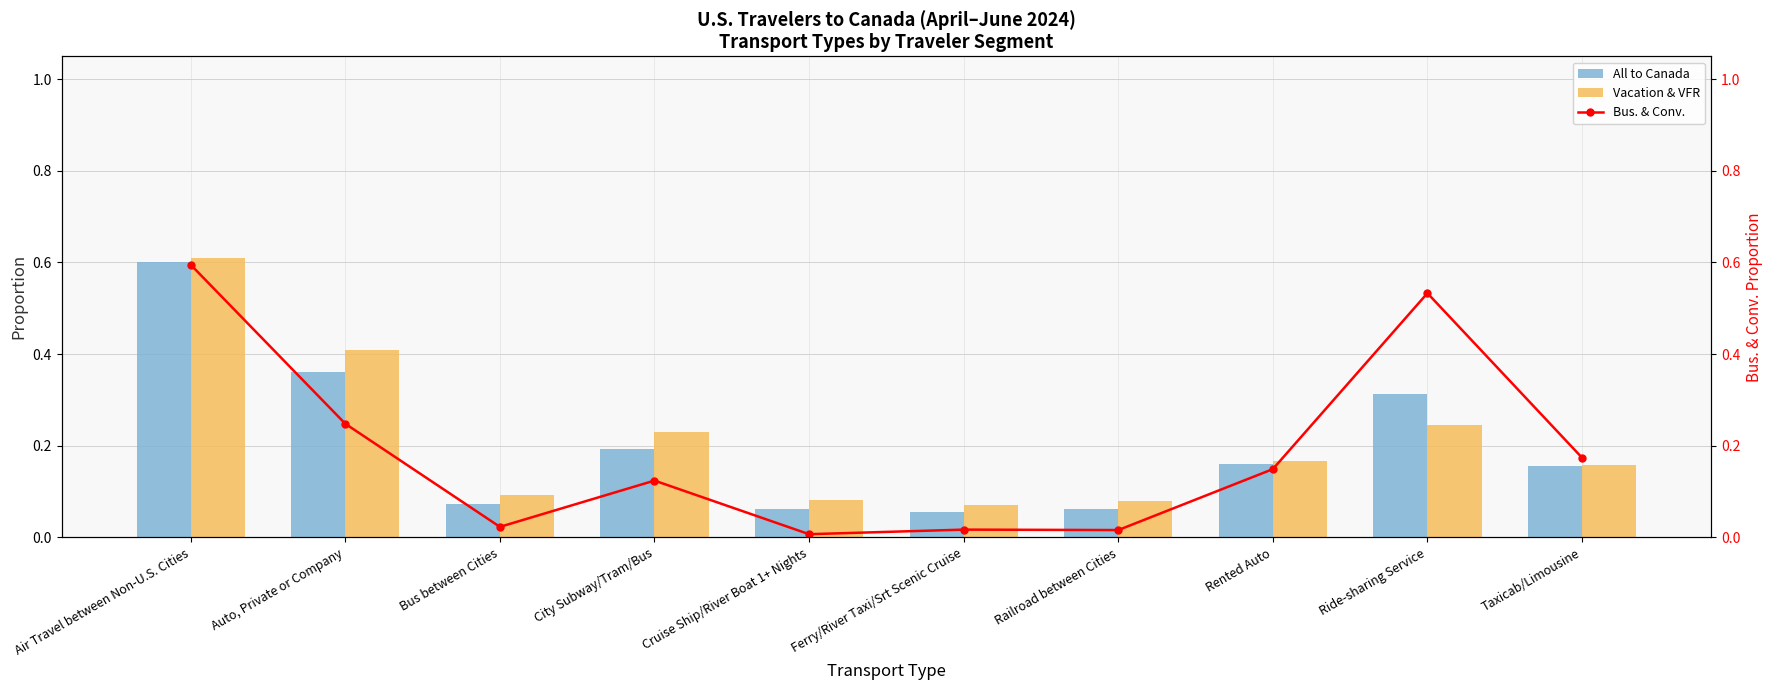

Does the chart contain any negative values?

No